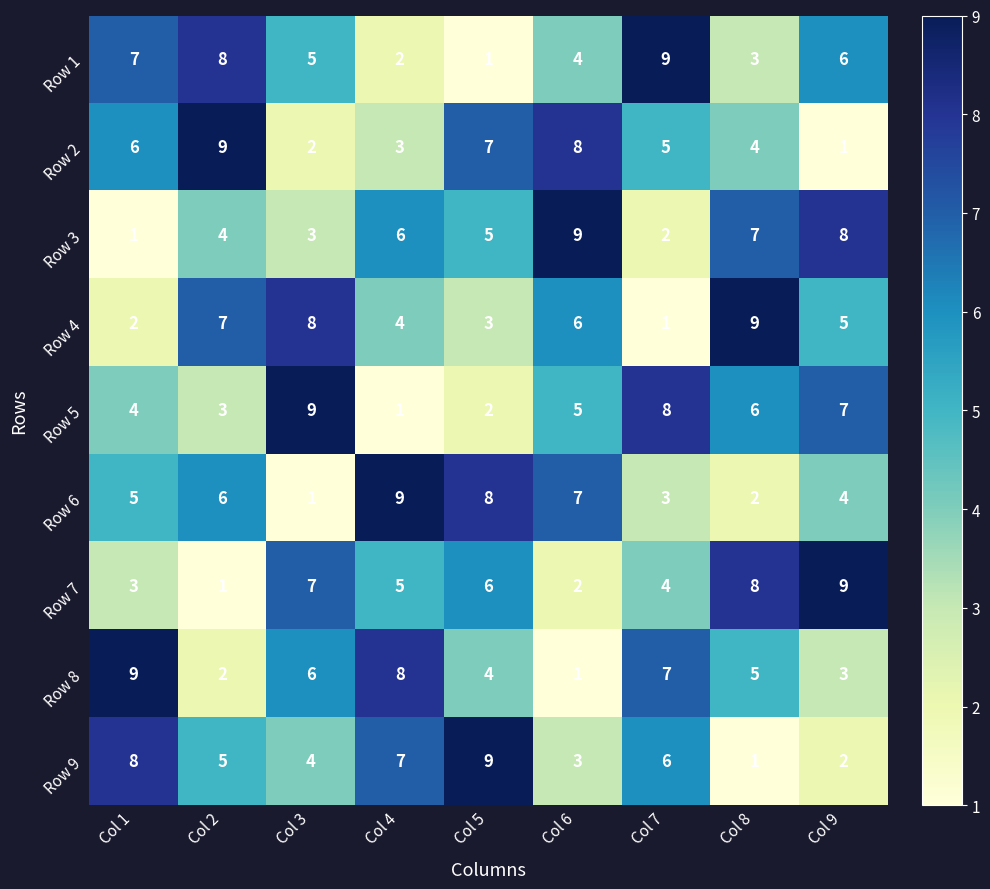

Is it true that Row 4 equals 6 at Col 6?

True